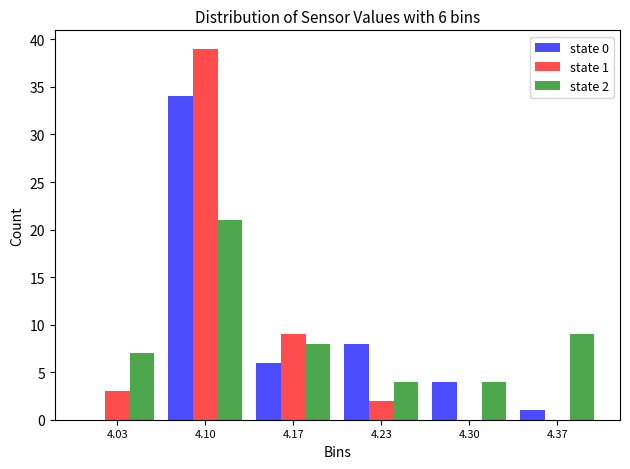

In the state 0 series, which range on the x-axis has the tallest bar?

4.07 to 4.13